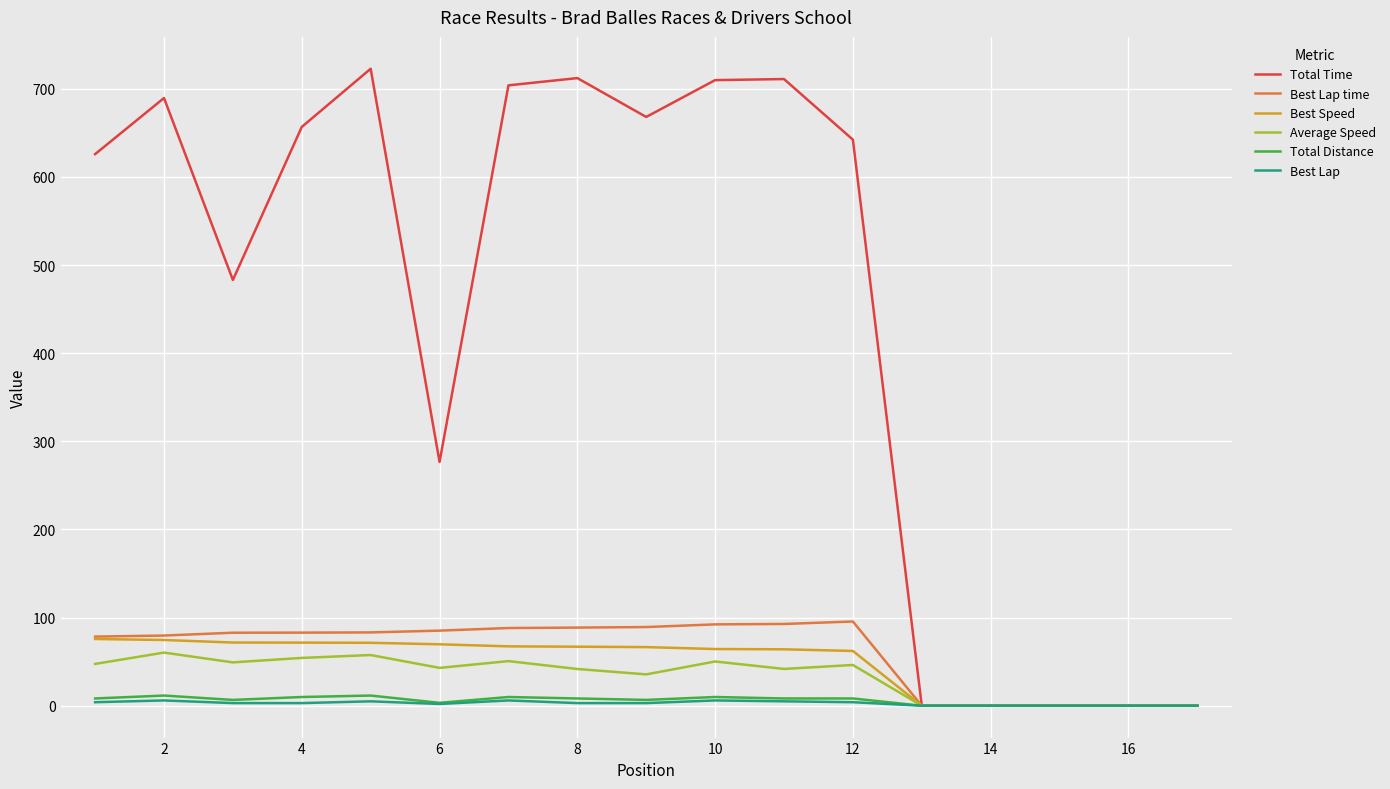

What is the highest value of the Best Speed series?

75.7